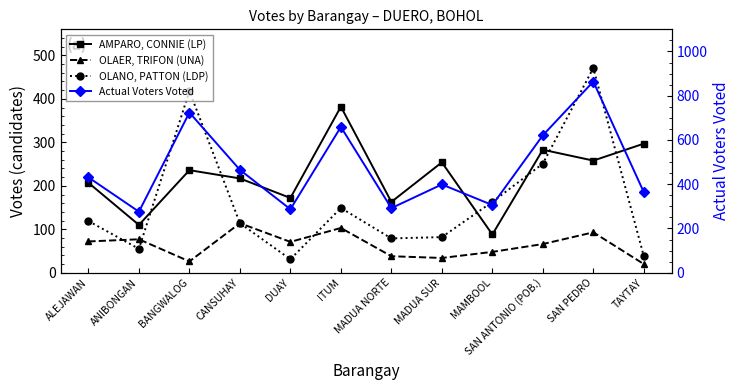

Which series has the largest total across all categories?

Actual Voters Voted